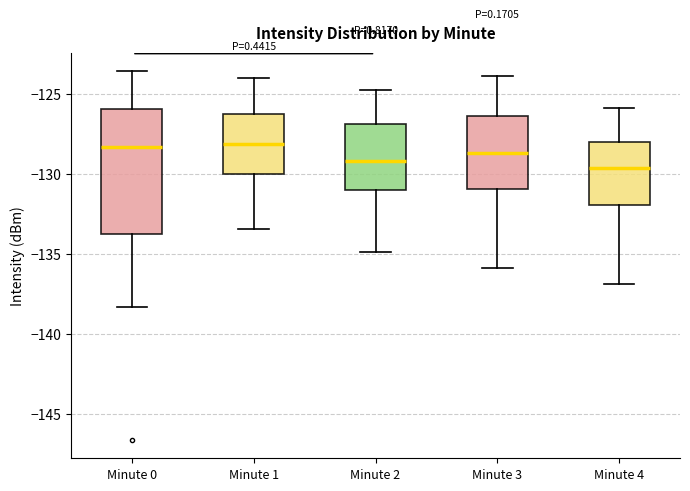

Reading left to right, read every box against the y-axis: the position of its median line, the range the box covers, and the ends of its whiskers. The values are not printed on the chart, so give them approximately, as read against the axis.

Minute 0: median -128.5, box -134.0 to -126.0, whiskers -138.5 to -123.5
Minute 1: median -128.0, box -130.0 to -126.0, whiskers -133.5 to -124.0
Minute 2: median -129.0, box -131.0 to -127.0, whiskers -135.0 to -125.0
Minute 3: median -128.5, box -131.0 to -126.5, whiskers -136.0 to -124.0
Minute 4: median -129.5, box -132.0 to -128.0, whiskers -137.0 to -126.0